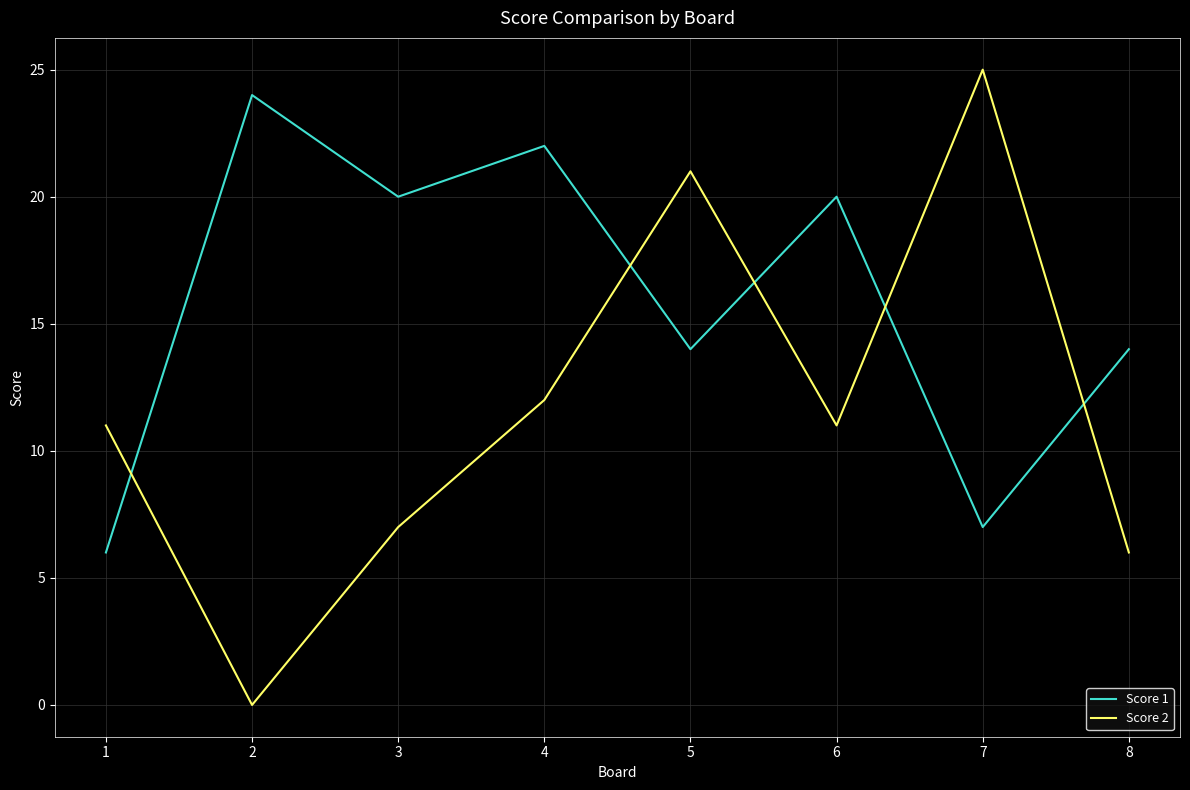

Is it true that Score 1 equals 20 at 3?

True